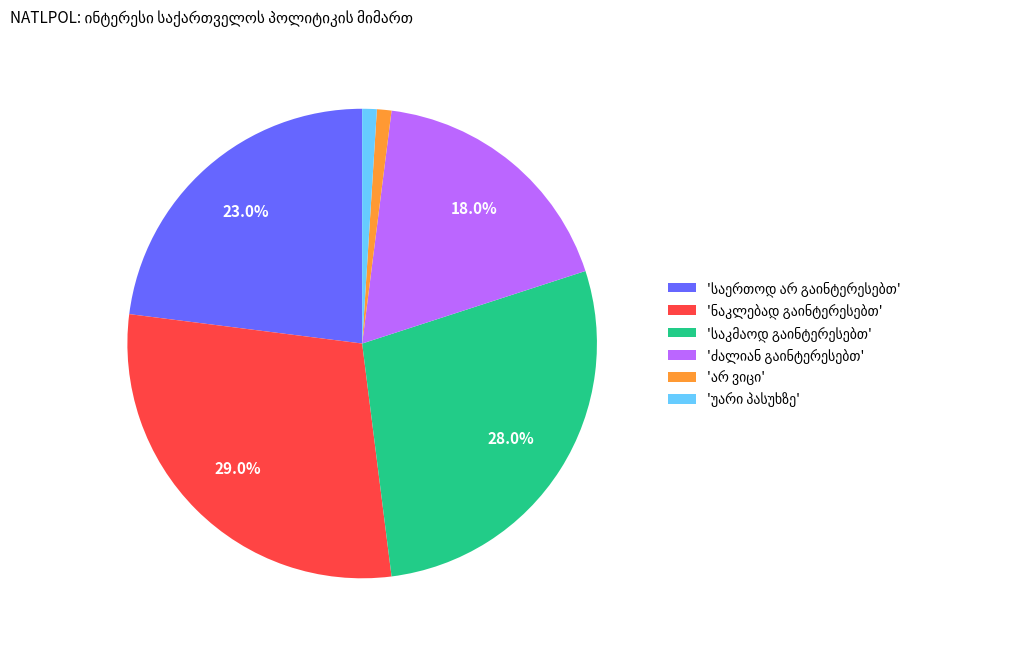

Is there any slice that represents more than half of the pie?

No